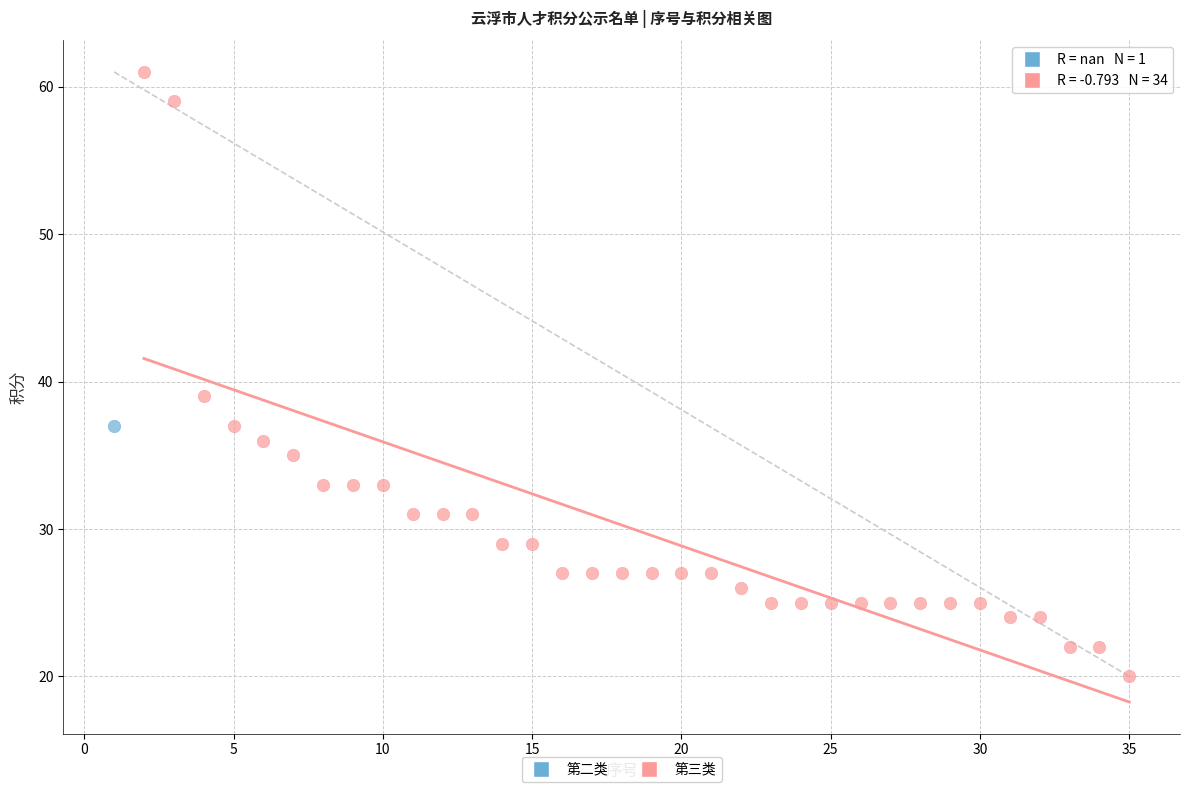

What are all the series names shown in the legend?

第二类, 第三类